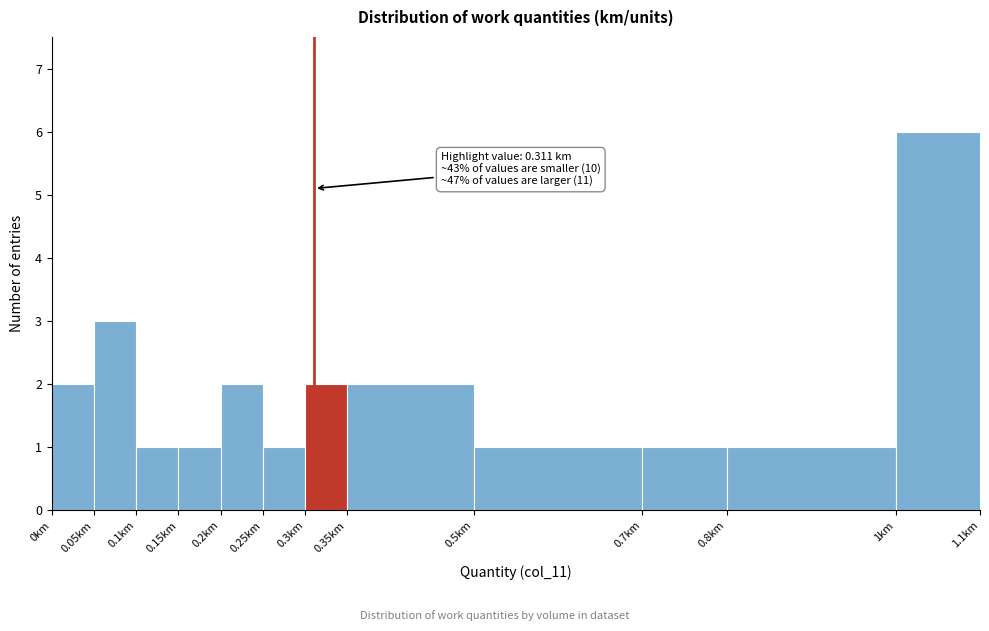

Which range on the x-axis has the tallest bar?

1.00 to 1.10